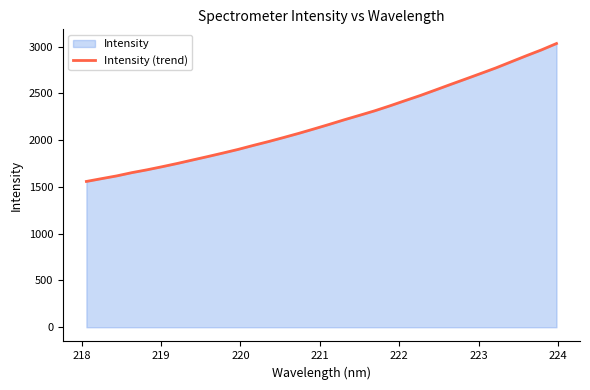

Count the number of values greater than 2168.

16